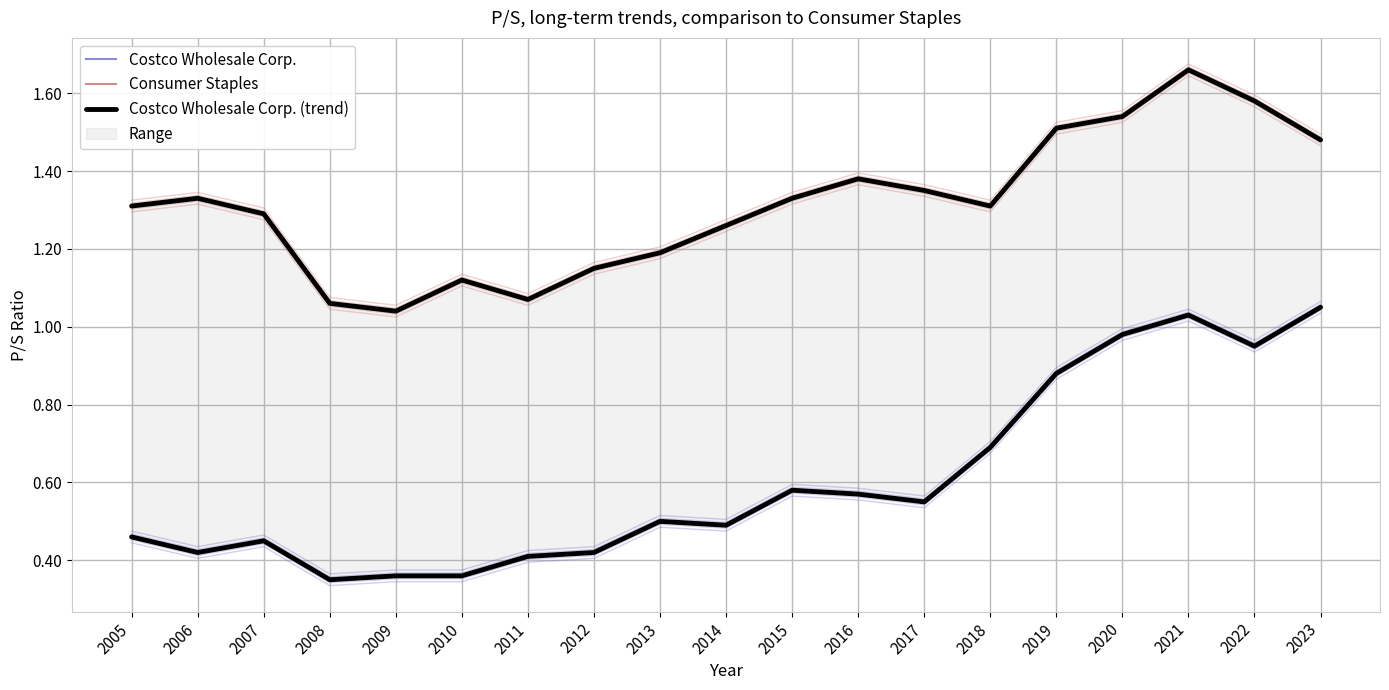

Rank the categories by Costco Wholesale Corp. (trend) value from highest to lowest.

2023, 2021, 2020, 2022, 2019, 2018, 2015, 2016, 2017, 2013, 2014, 2005, 2007, 2006, 2012, 2011, 2009, 2010, 2008